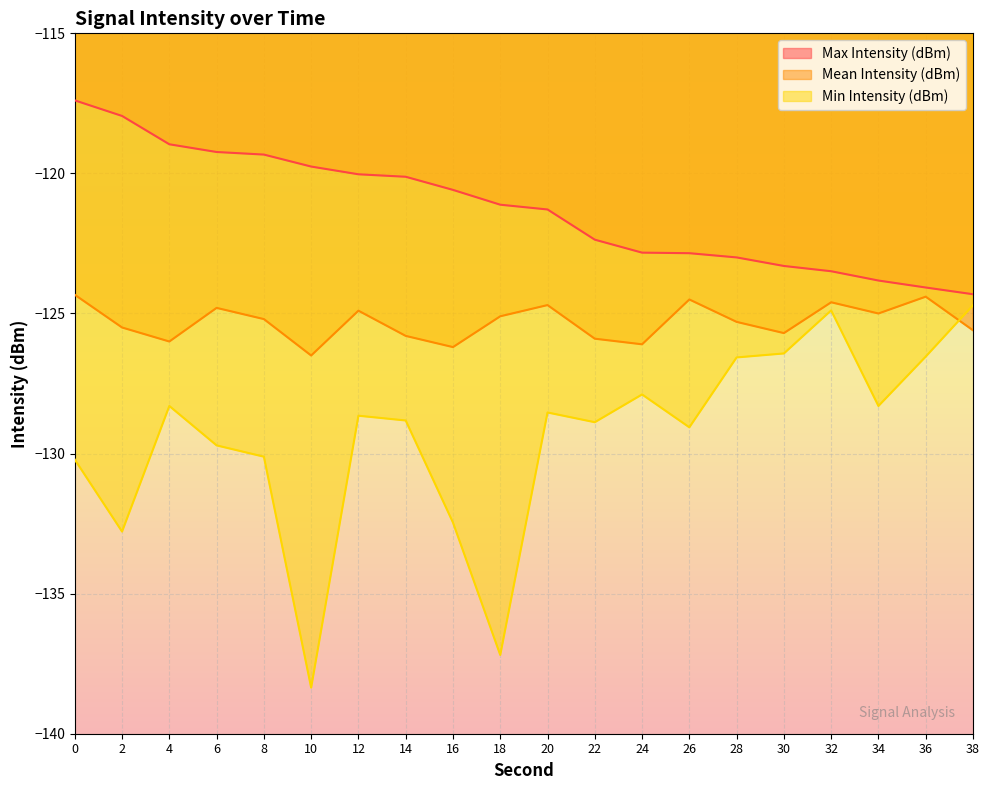

True or false: Max Intensity (dBm) has a value of -119.0 at 4.

True